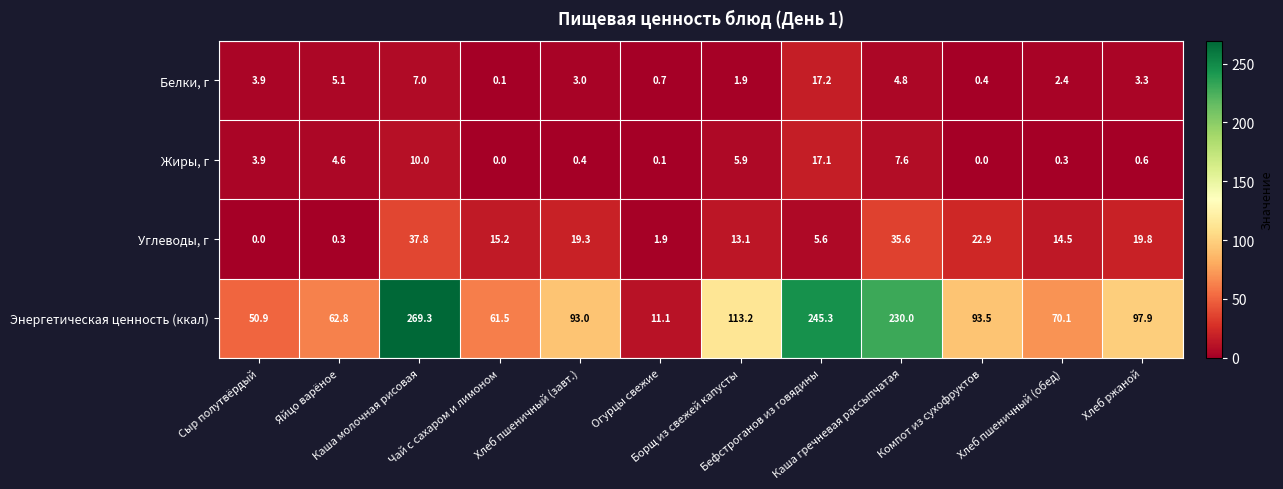

What is the sum of all Белки, г values?

49.8